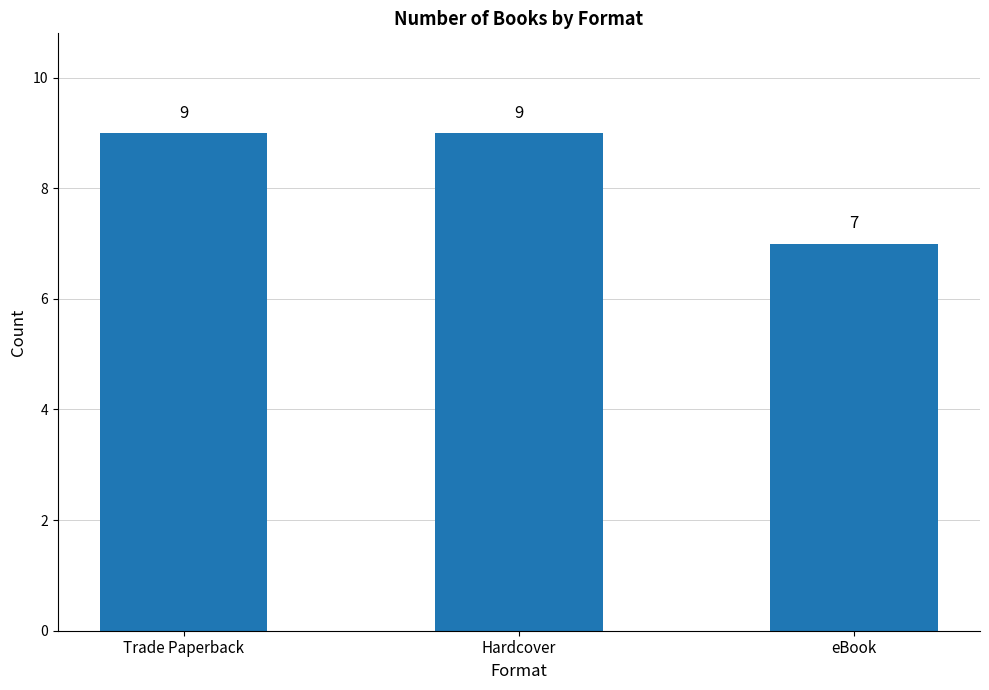

Reading right to left, transcribe all the data shown in this chart.

eBook=7	Hardcover=9	Trade Paperback=9